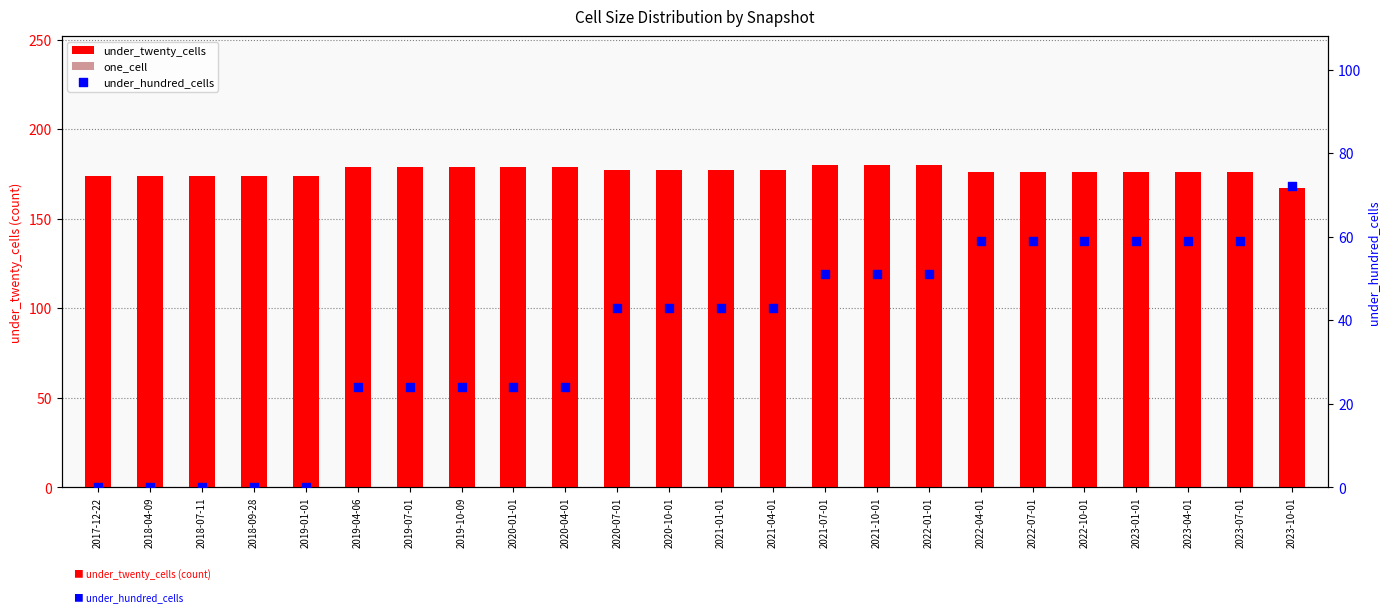

Which series contains the lowest Y value?

under_hundred_cells